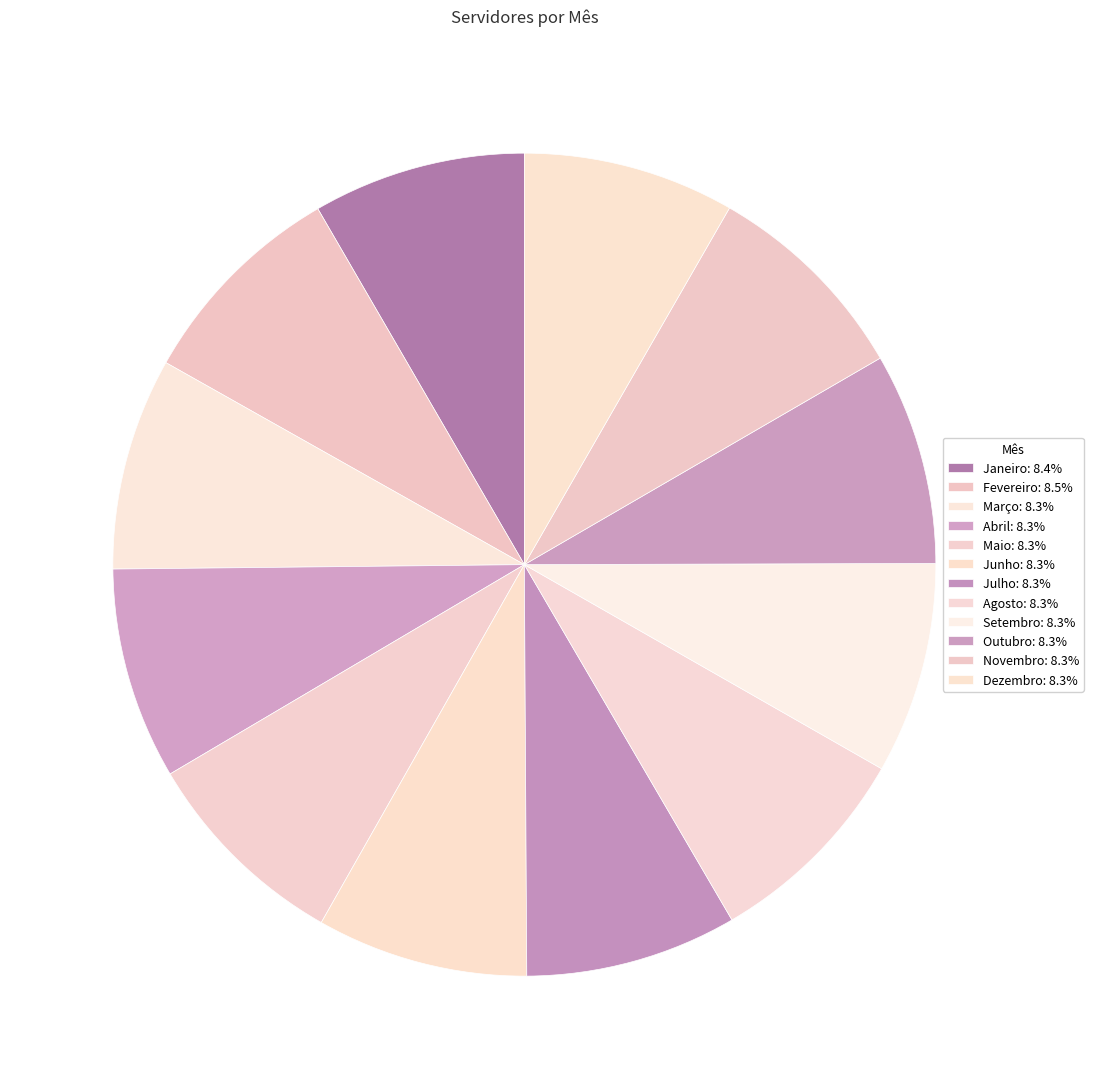

Rank the categories by value from highest to lowest.

Fevereiro, Janeiro, Março, Abril, Julho, Agosto, Outubro, Novembro, Junho, Setembro, Dezembro, Maio